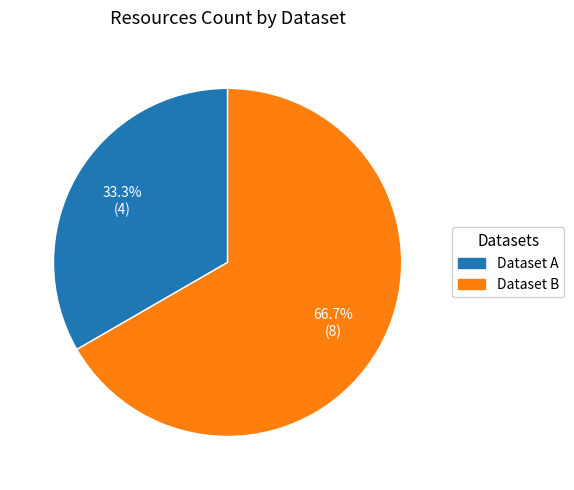

Which has a higher value, Dataset B or Dataset A?

Dataset B